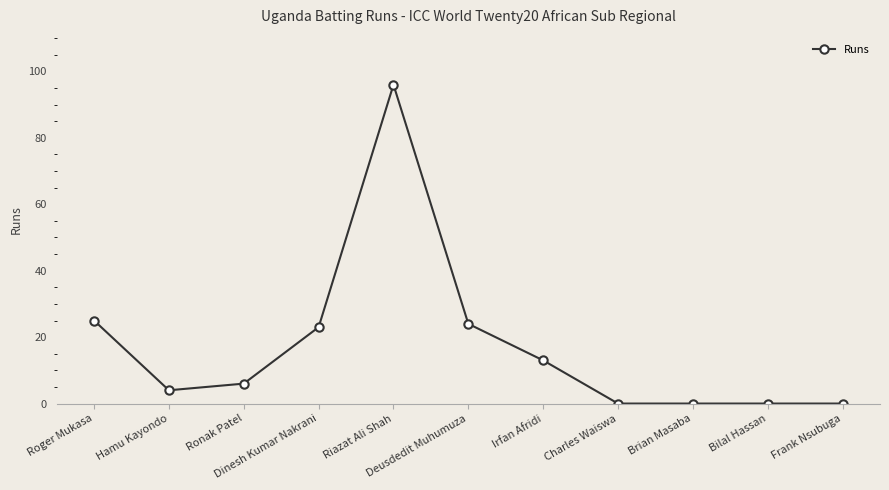

What is the value of the 4th point from the left?

23